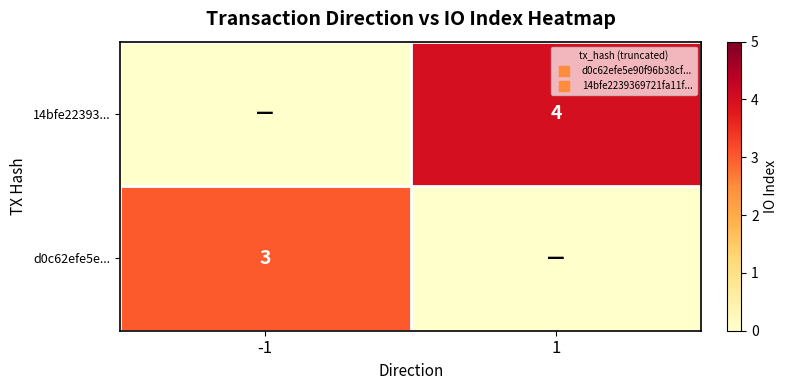

Which has a higher value, 1 or -1?

-1